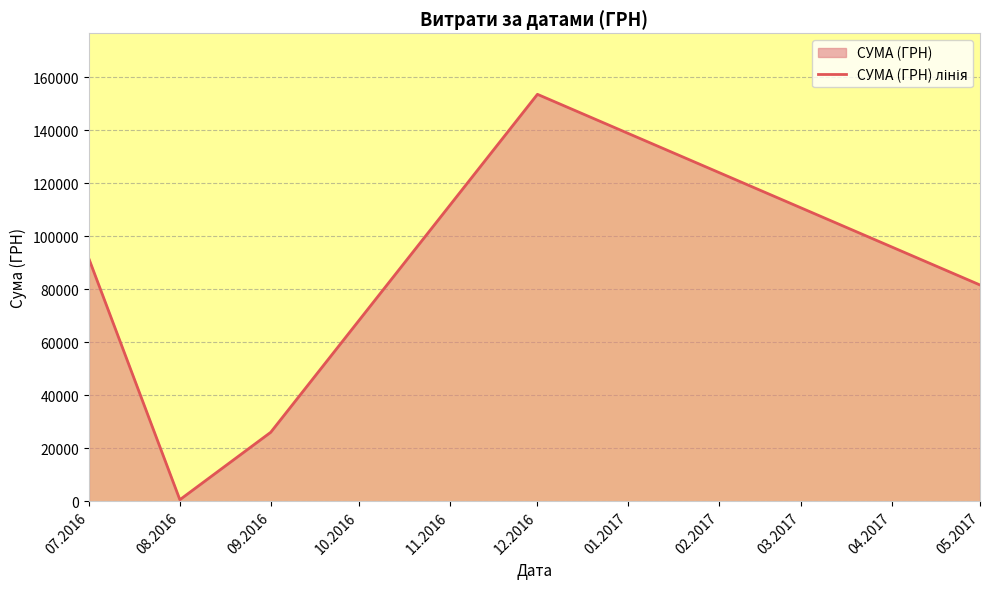

List the labels in order of value, smallest first.

08.2016, 09.2016, 05.2017, 07.2016, 12.2016